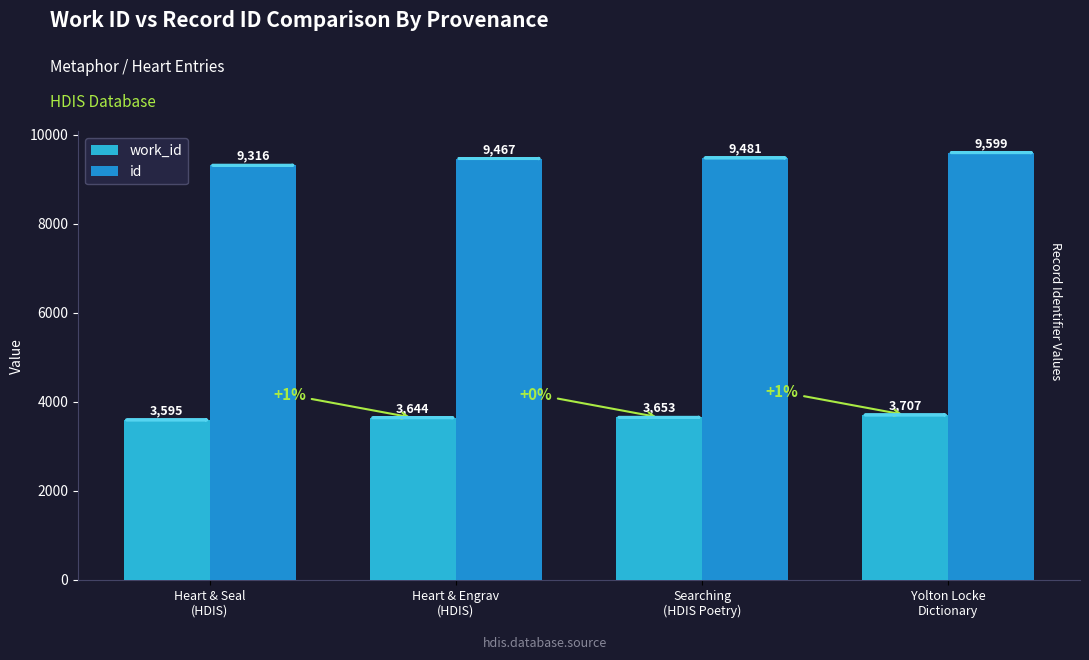

Reading left to right, extract all data points from this chart.

work_id: Heart & Seal
(HDIS)=3595	Heart & Engrav
(HDIS)=3644	Searching
(HDIS Poetry)=3653	Yolton Locke
Dictionary=3707
id: Heart & Seal
(HDIS)=9316	Heart & Engrav
(HDIS)=9467	Searching
(HDIS Poetry)=9481	Yolton Locke
Dictionary=9599